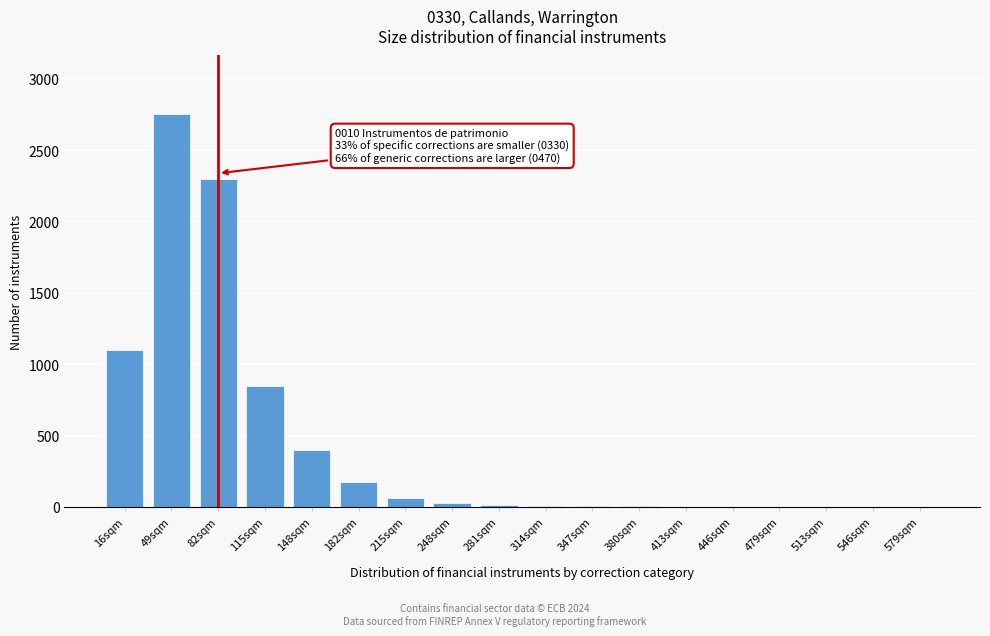

Where is the data nearest to the value 1375?

16sqm